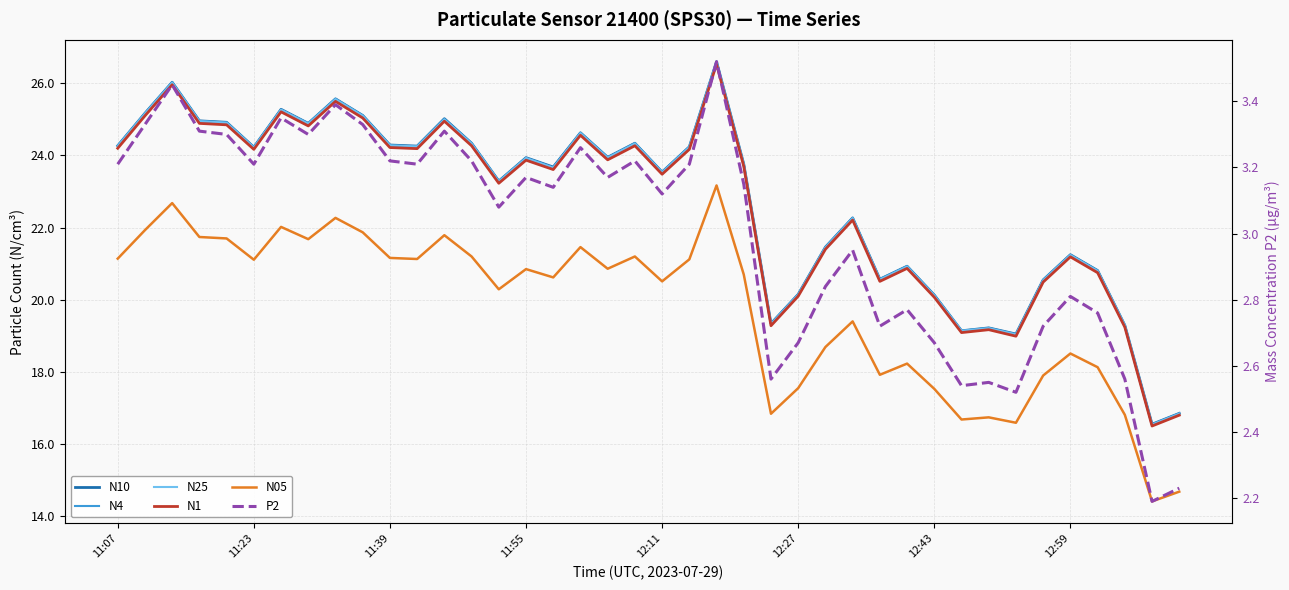

What position from the left is 8?

9